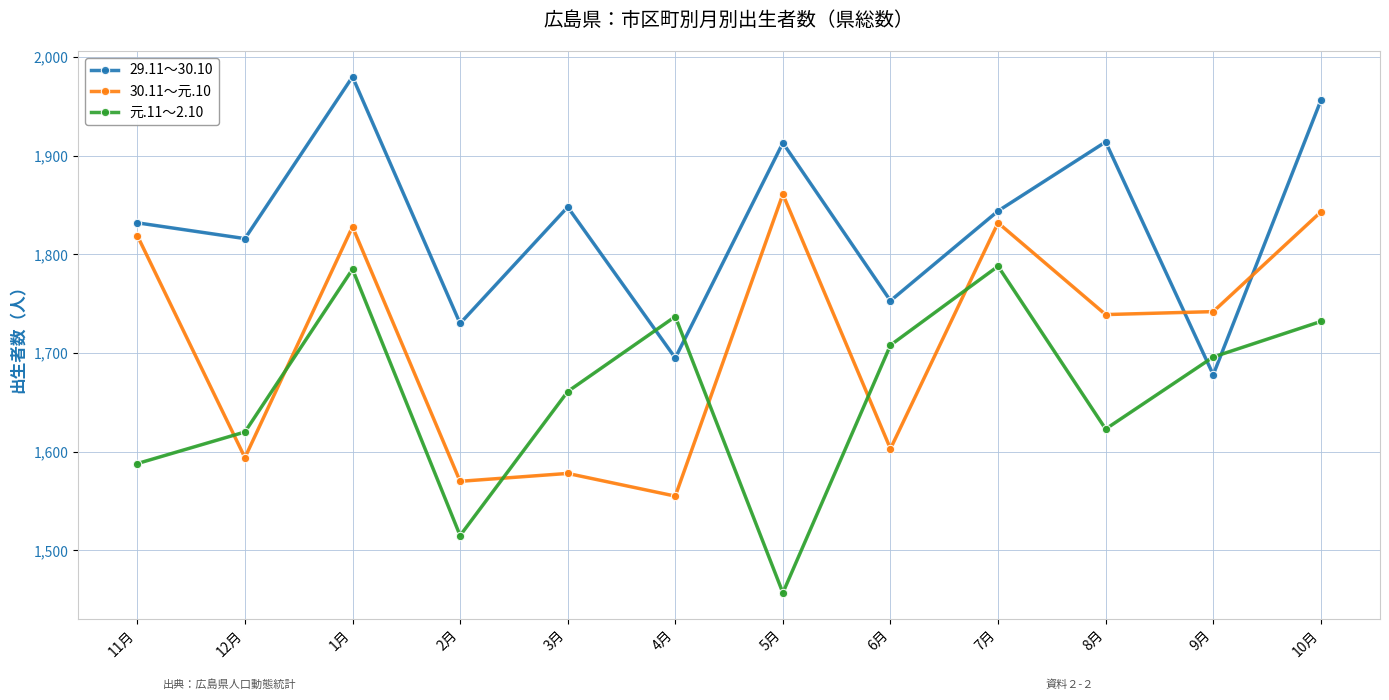

List the series in order of their overall mean, lowest first.

元.11～2.10, 30.11～元.10, 29.11～30.10